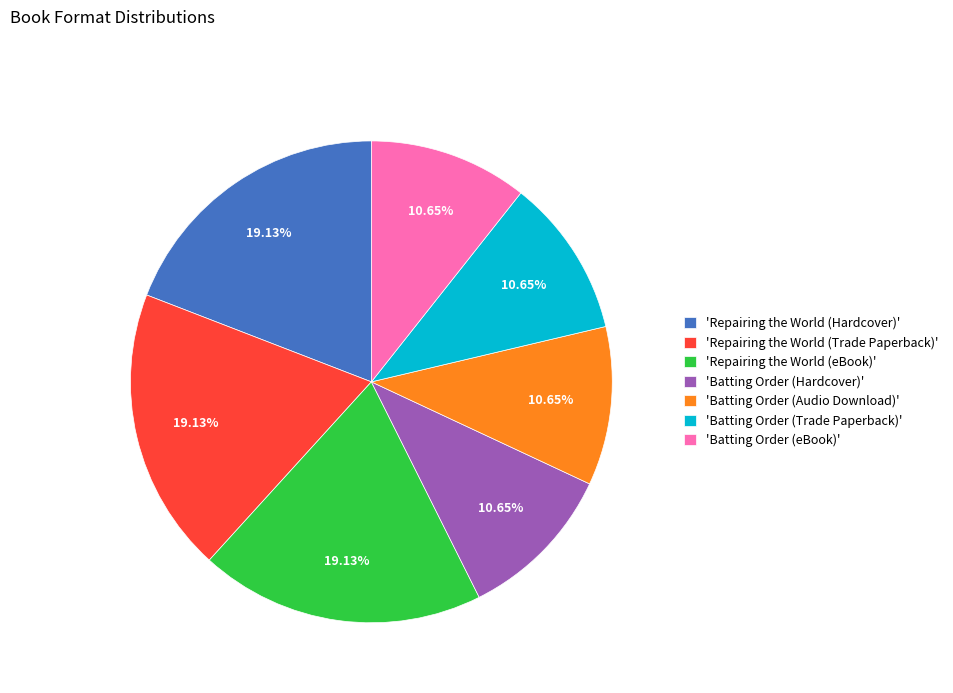

Approximately how many times larger is the value at 'Repairing the World (eBook)' compared to 'Repairing the World (Trade Paperback)'?

1.0